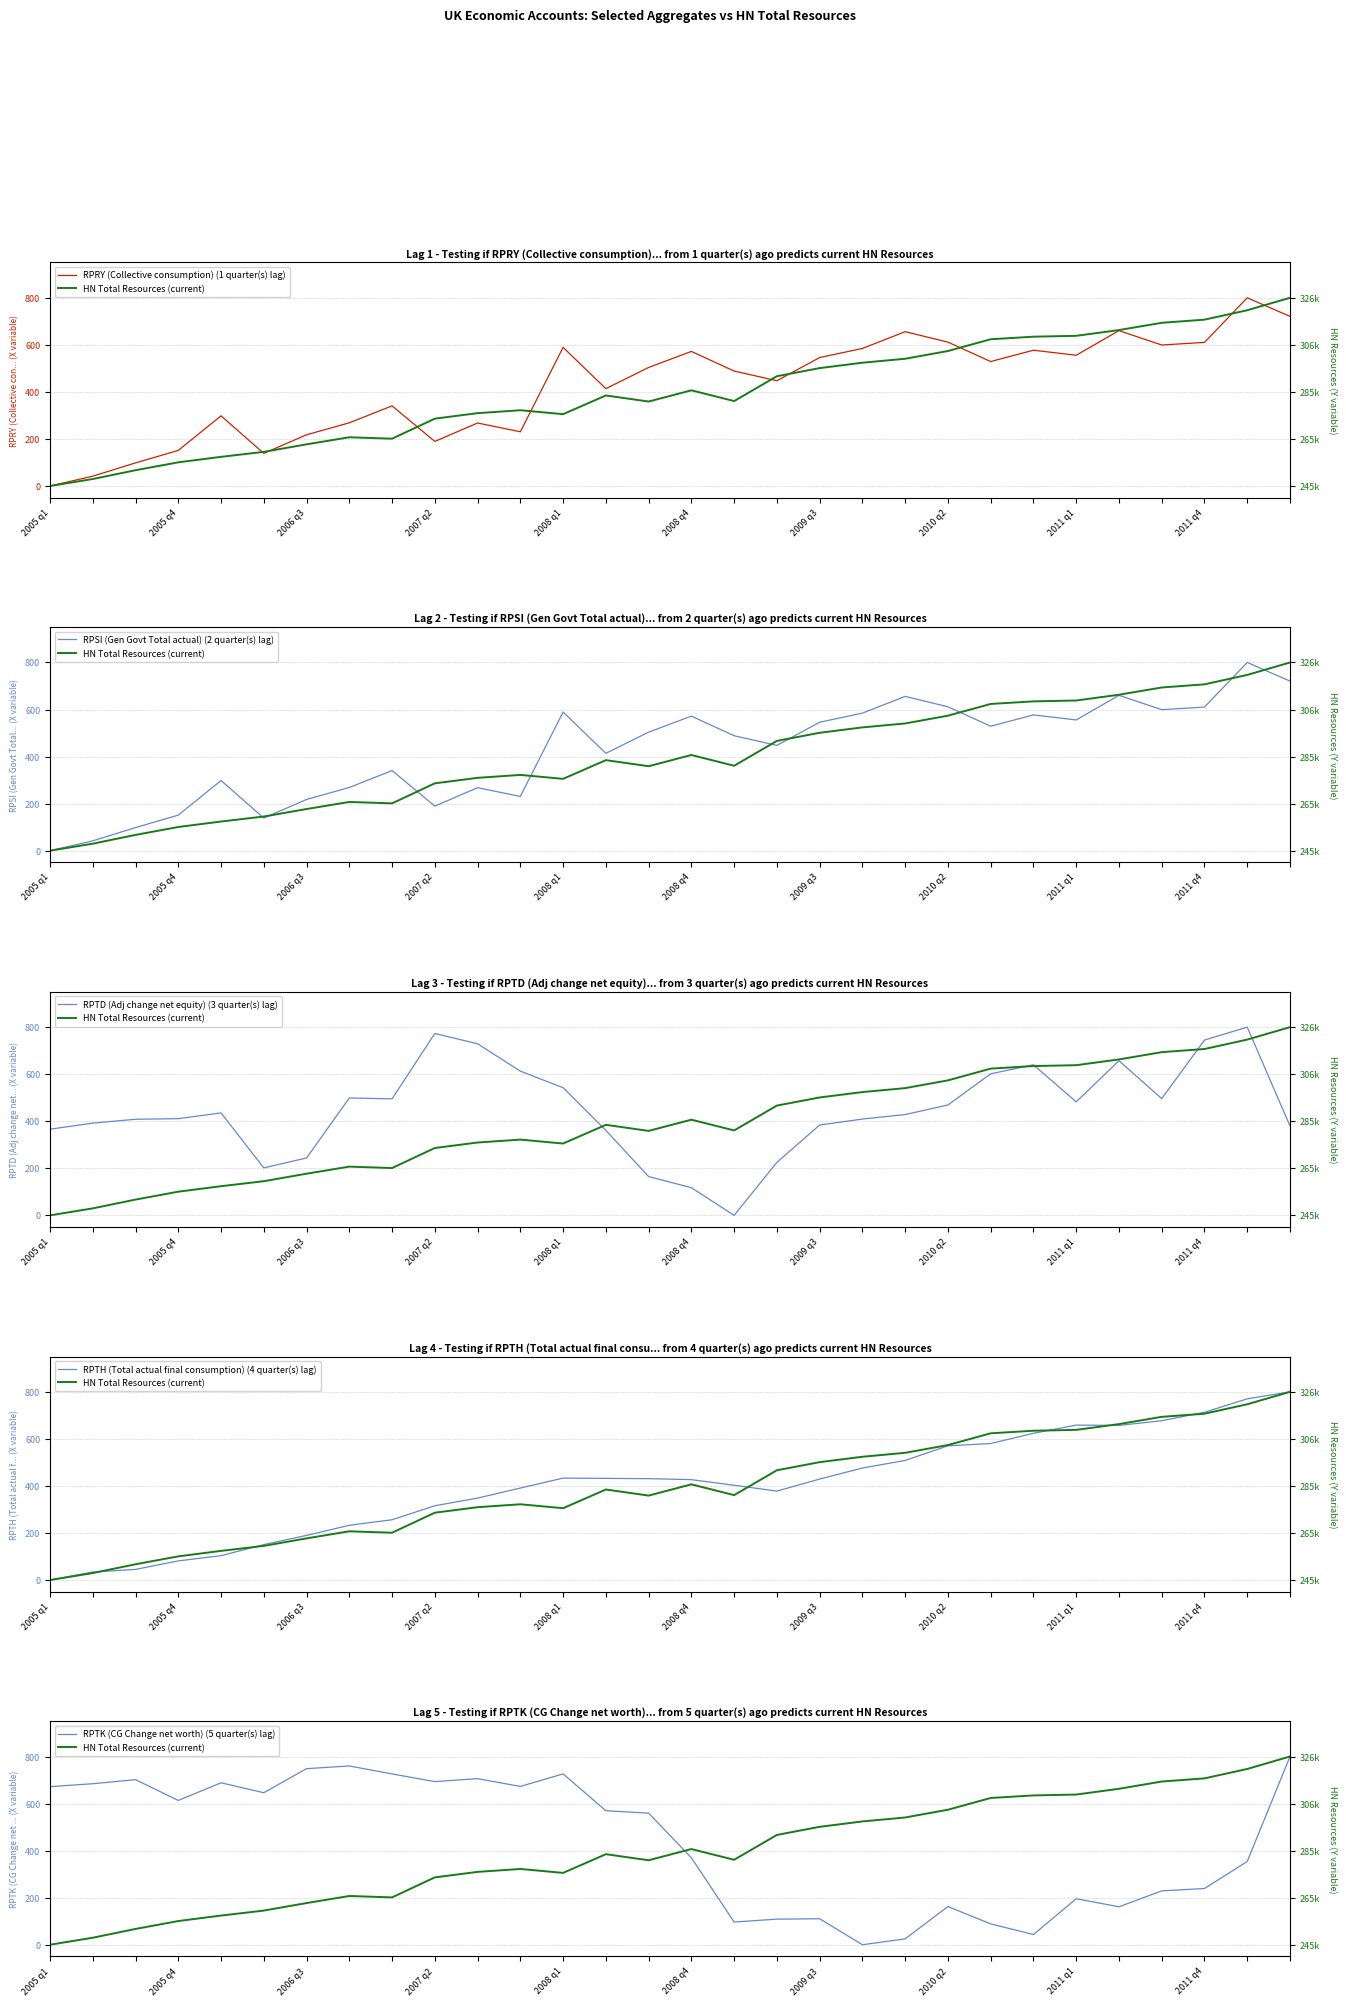

How many intersections are there between RPTH (Total actual final consumption) (4 quarter(s) lag) and RPTK (CG Change net worth) (5 quarter(s) lag)?

1